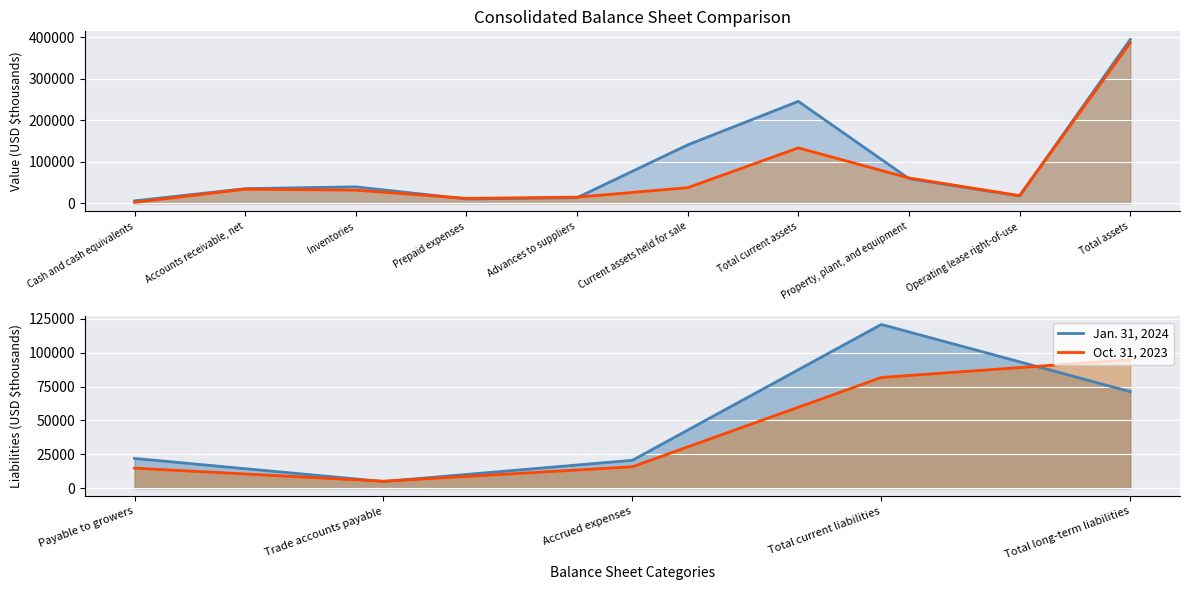

At Payable to growers, list the series in order from largest to smallest.

Jan. 31, 2024, Oct. 31, 2023